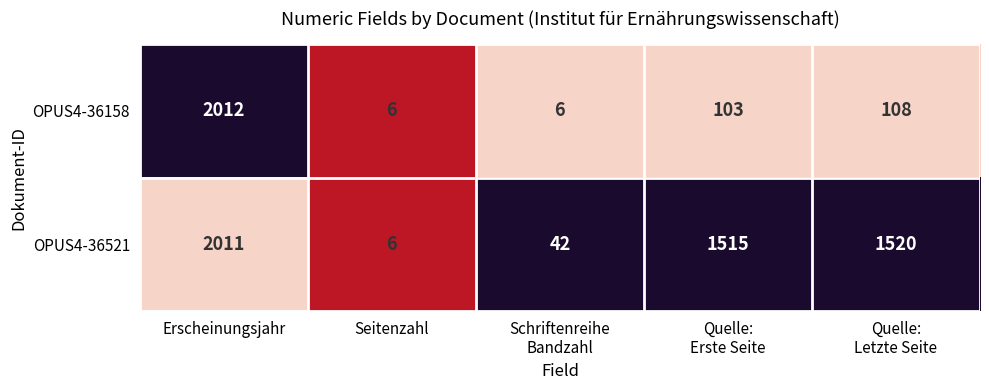

What is the maximum value for OPUS4-36158?

2012